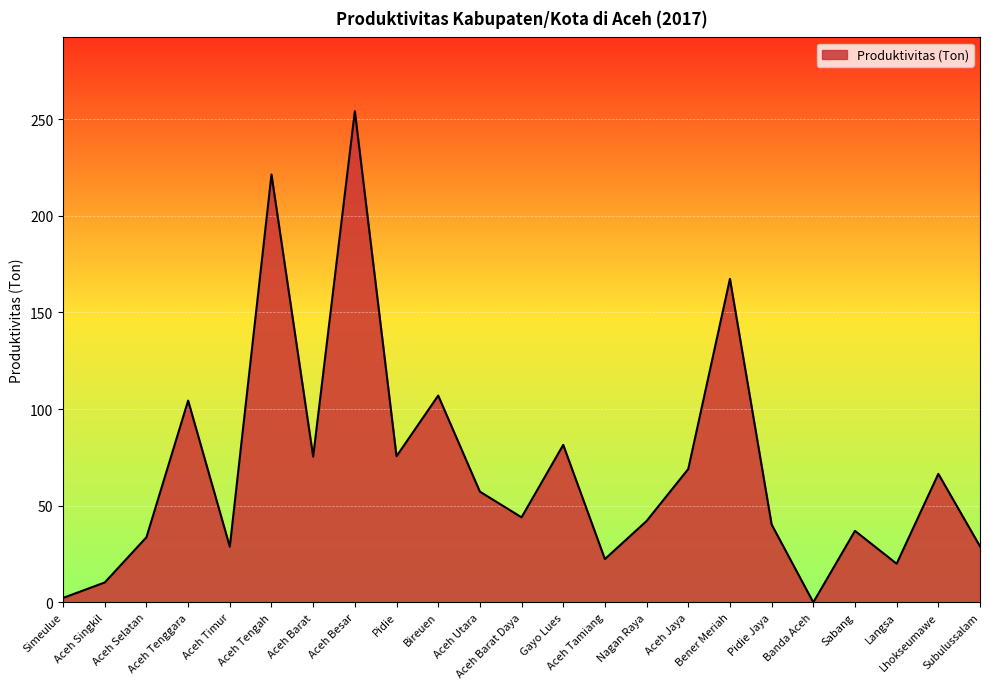

What is the maximum value shown in the chart?

254.2